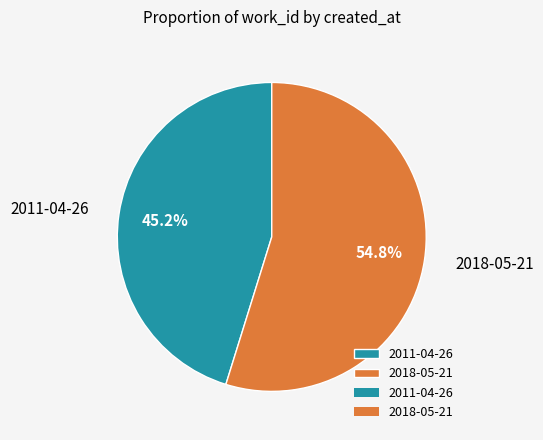

Is it true that 2018-05-21 is 55% of the pie?

True